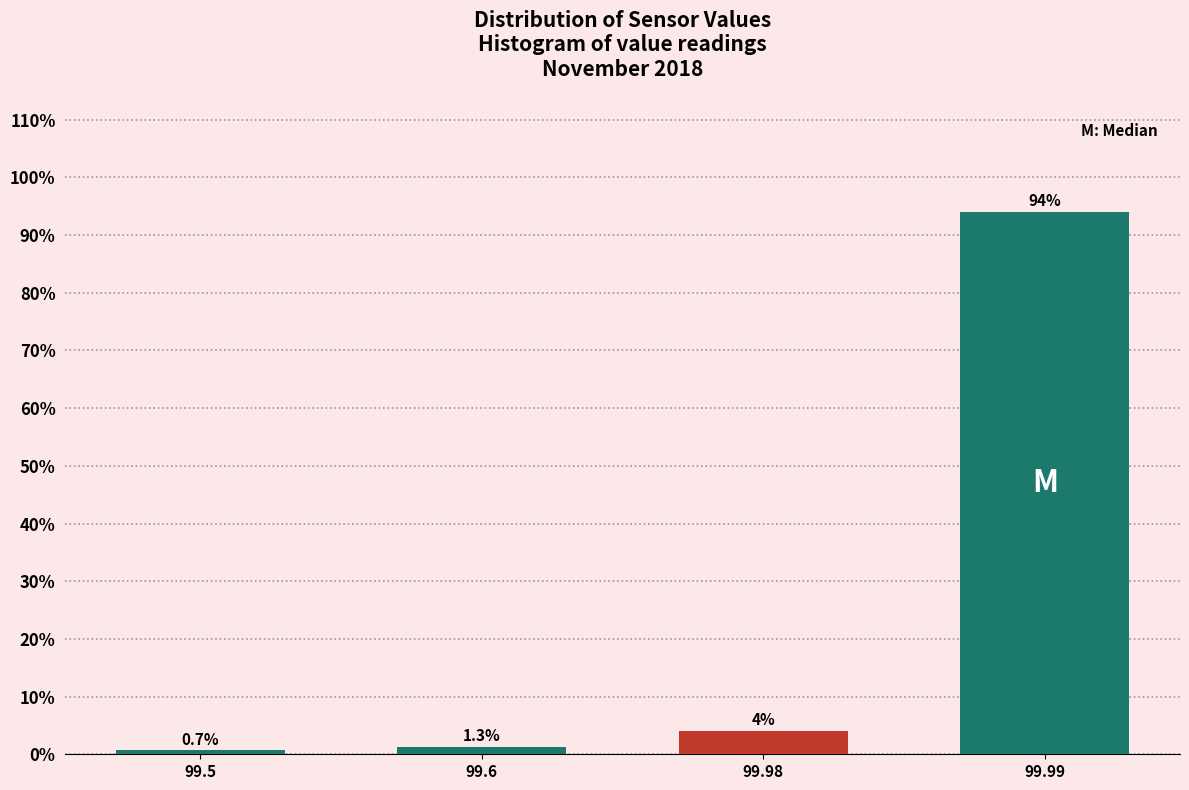

Reading right to left, transcribe all the data shown in this chart.

94.0	4.0	1.3	0.7